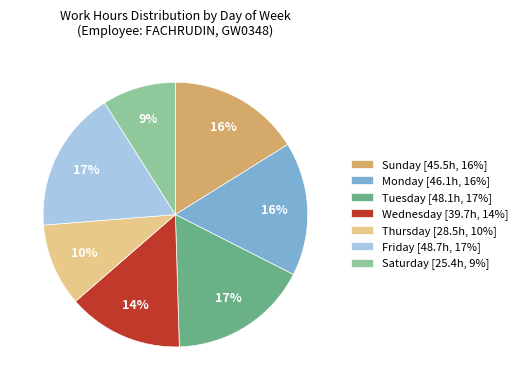

How many slices are in this pie chart?

7